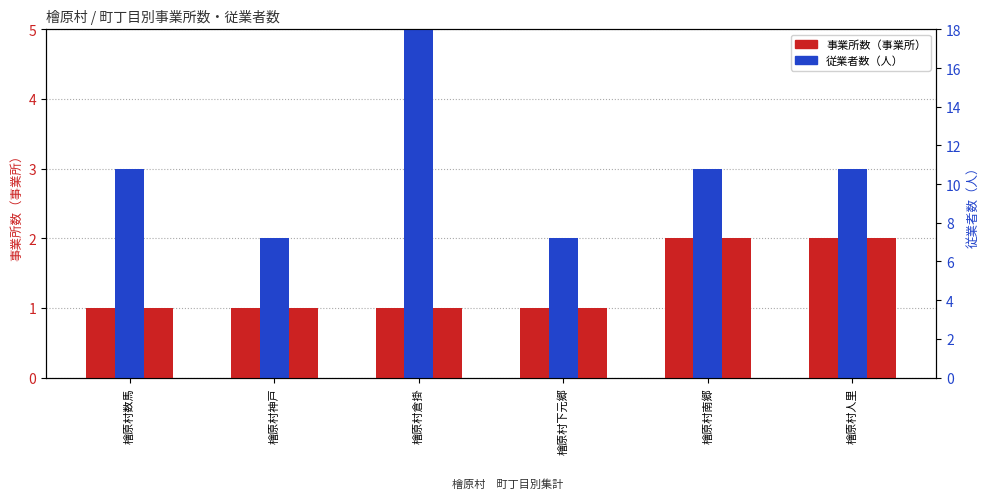

The 事業所数（事業所） series shows 1 at 檜原村下元郷. True or false?

True